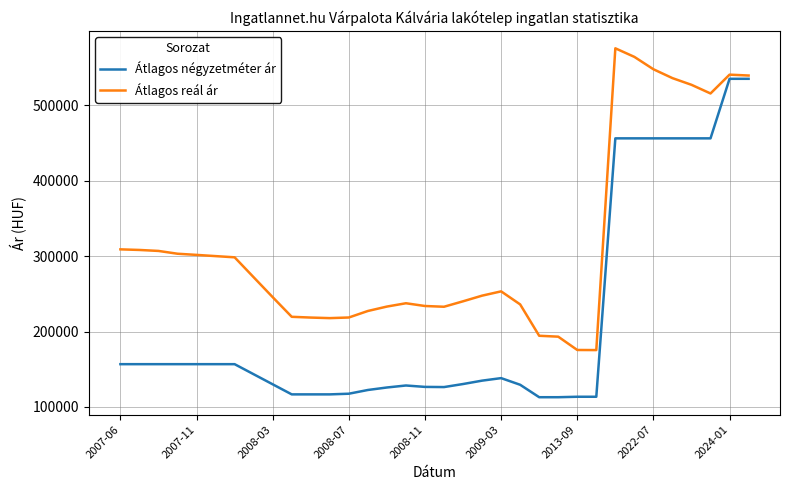

What is the lowest value of the Átlagos reál ár series?

175395